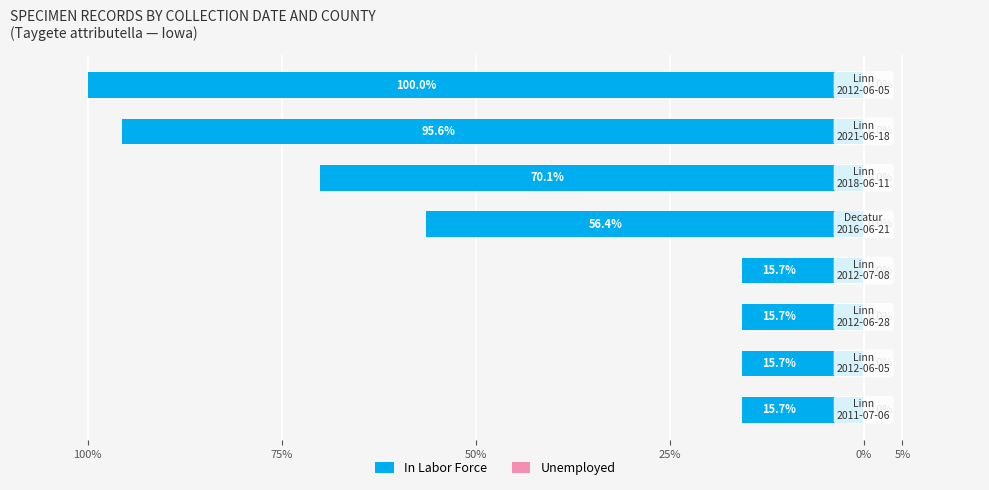

The value of In Labor Force at 0% is -97.7. True or false?

False